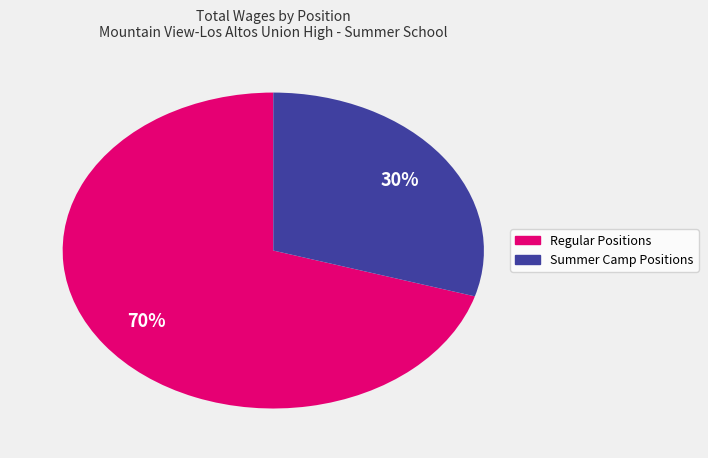

Does any single category account for the majority?

Yes